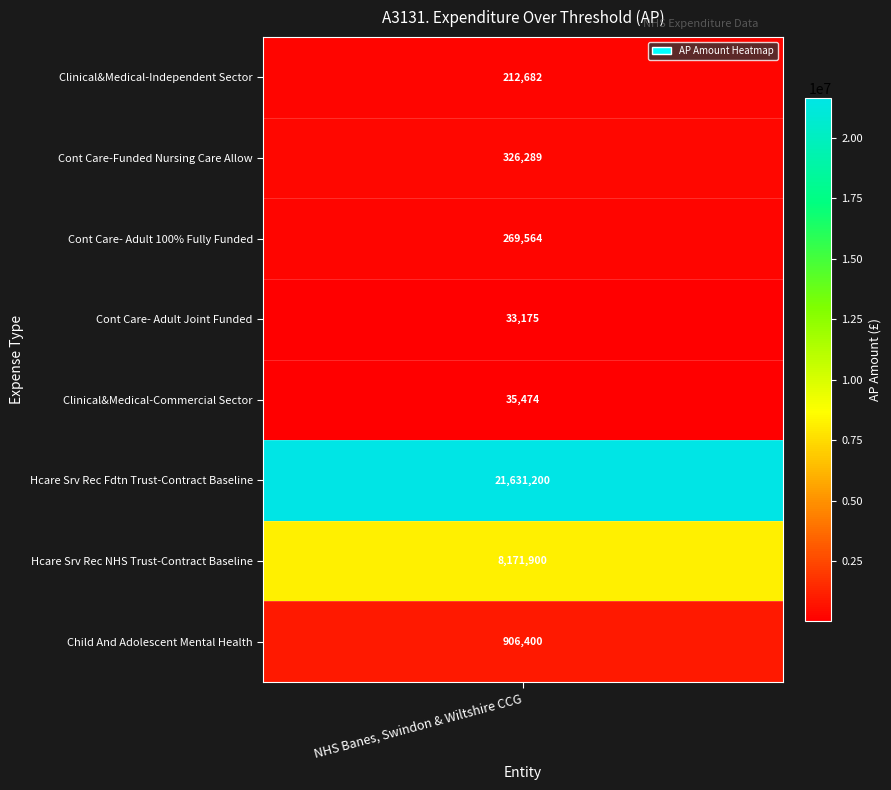

Is it true that the value at Cont Care-Funded Nursing Care Allow is 135249.4?

False